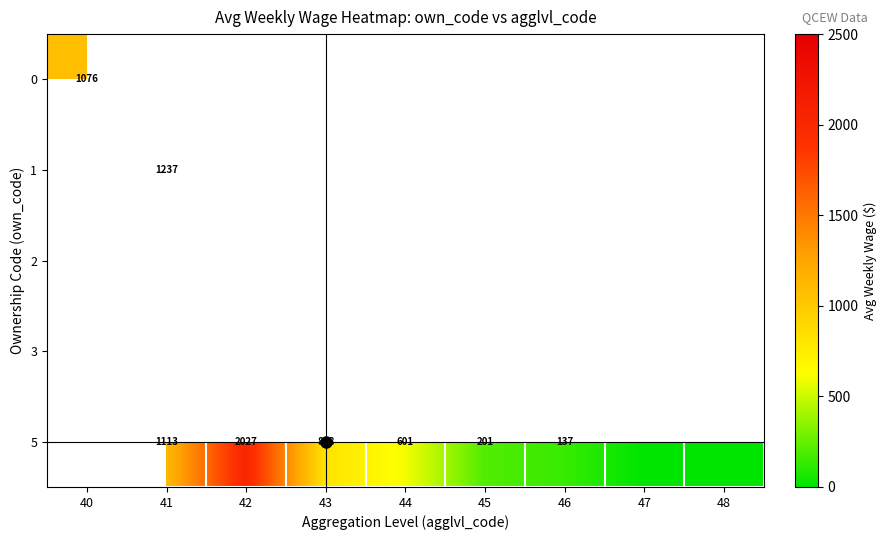

What is the sum of the 5 values at 47 and 41?

1113.0